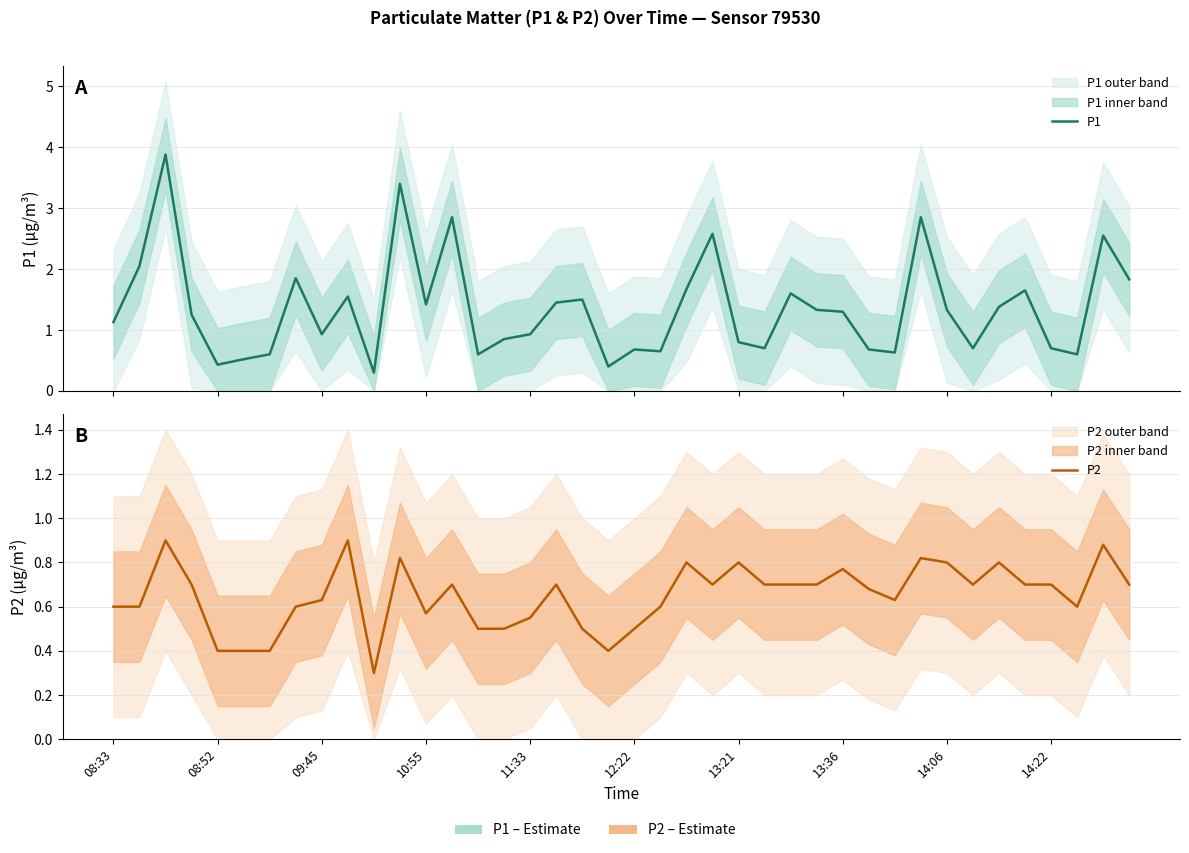

How many series are shown in this chart?

2